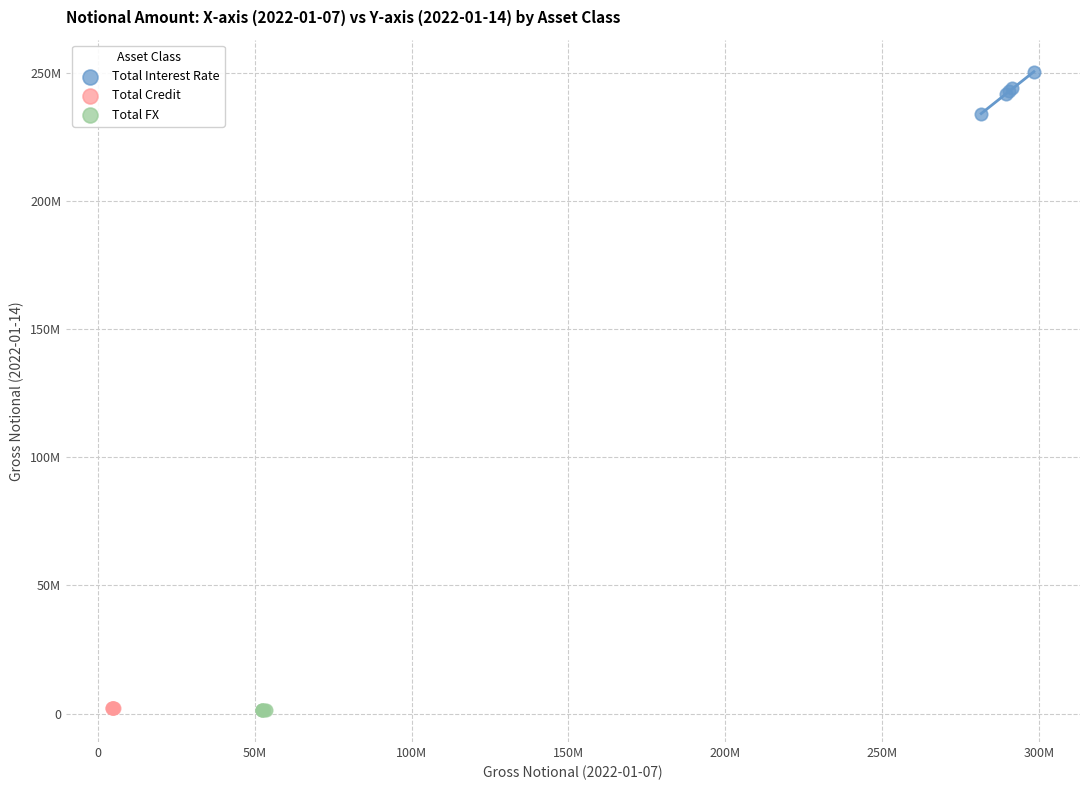

What are all the series names shown in the legend?

Total Interest Rate, Total Credit, Total FX